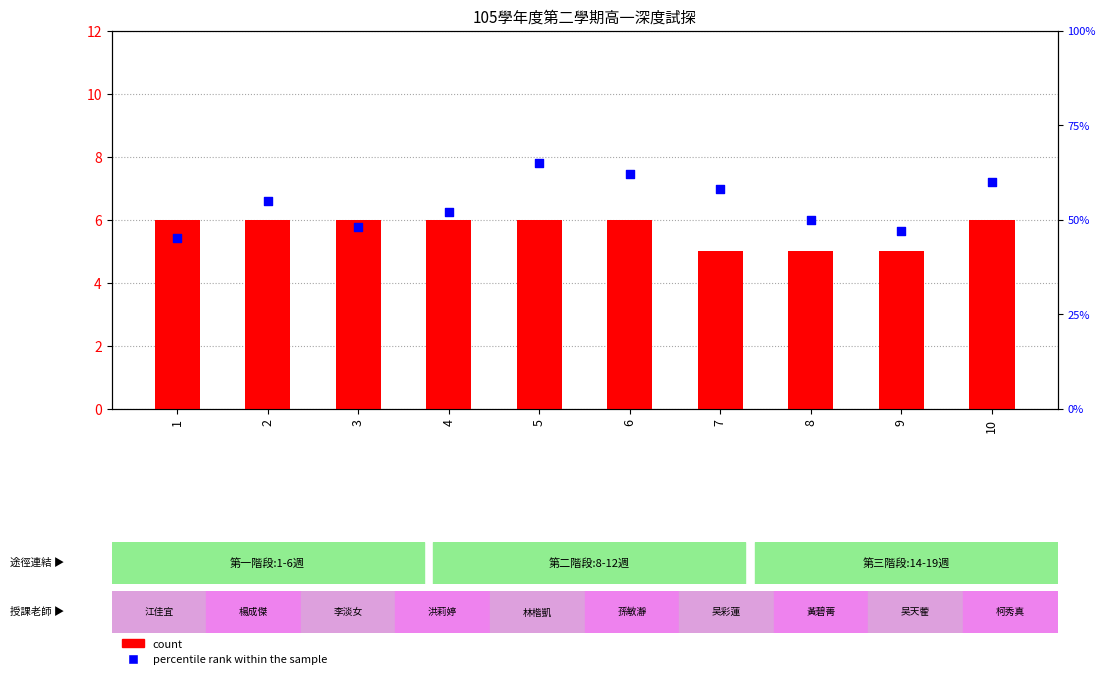

Which series reaches the maximum Y coordinate?

percentile rank within the sample